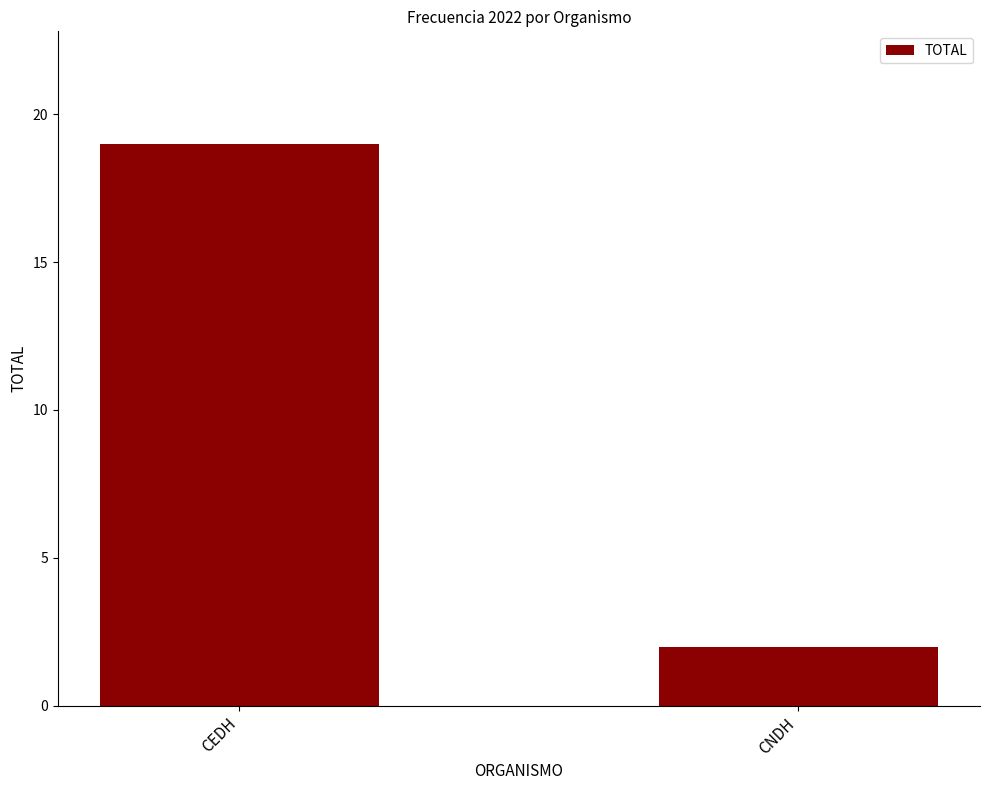

How many distinct data groups are displayed?

1